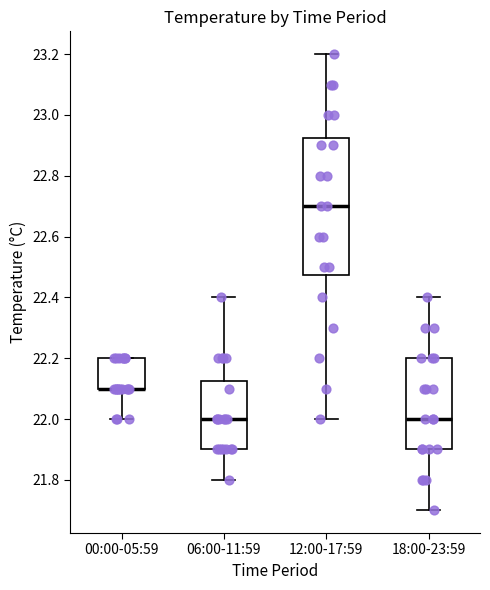

Which box is the tallest, from its lower edge to its upper edge?

12:00-17:59